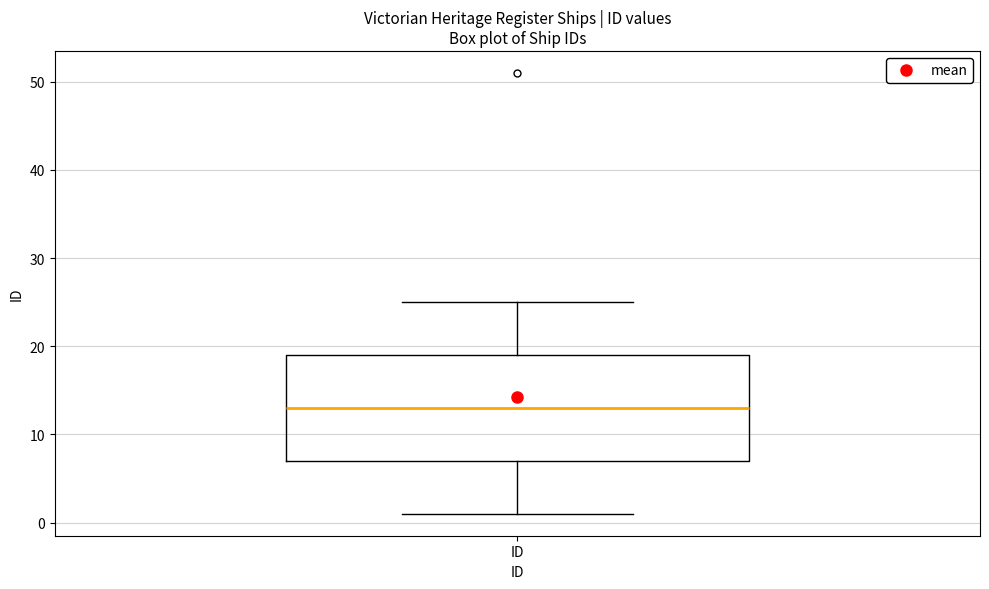

Where is the lower edge of the box for ID on the y-axis? The values are not printed on the chart, so give them approximately, as read against the axis.

7